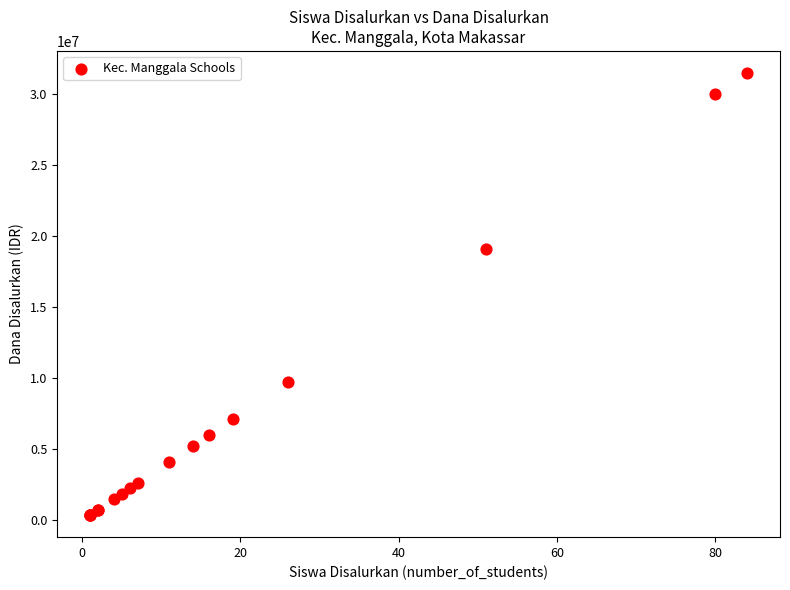

What Y value in the scatter plot is closest to 15937500?

19125000